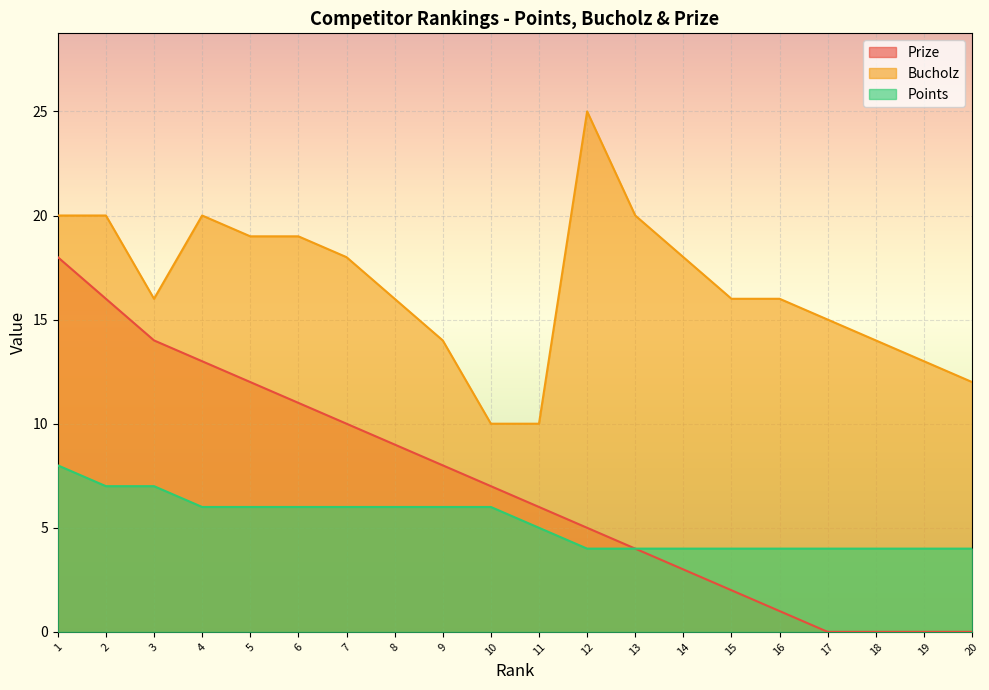

The value of Bucholz at 6 is 5. True or false?

False